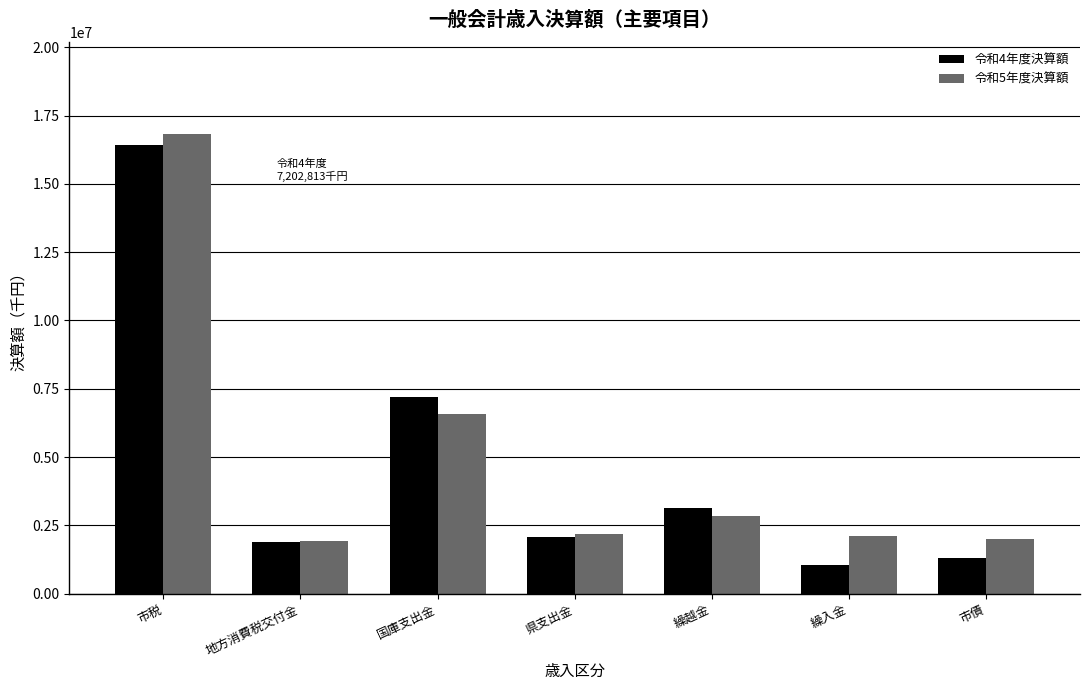

Is the value of 令和4年度決算額 at 市税 greater than the value of 令和5年度決算額 at 繰入金?

Yes